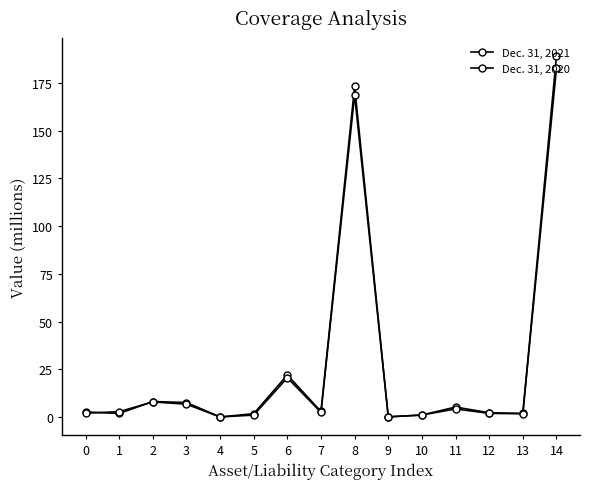

What is the difference between the maximum and minimum values in the Dec. 31, 2020 series?

182.5